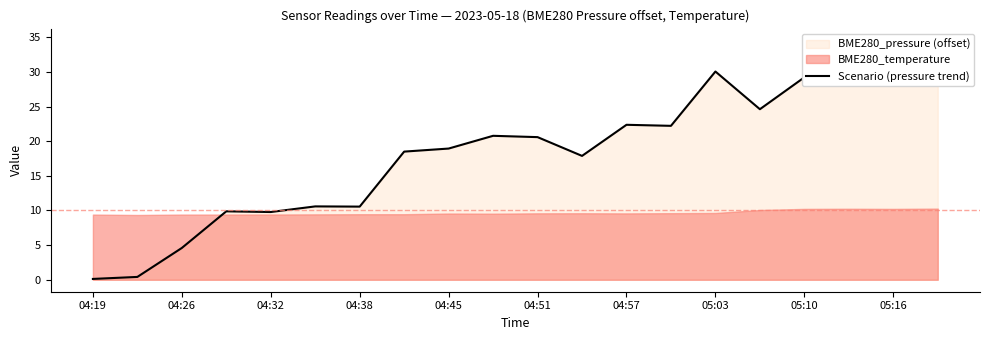

What is the change in value from 04:57 to 05:16?

+12.2